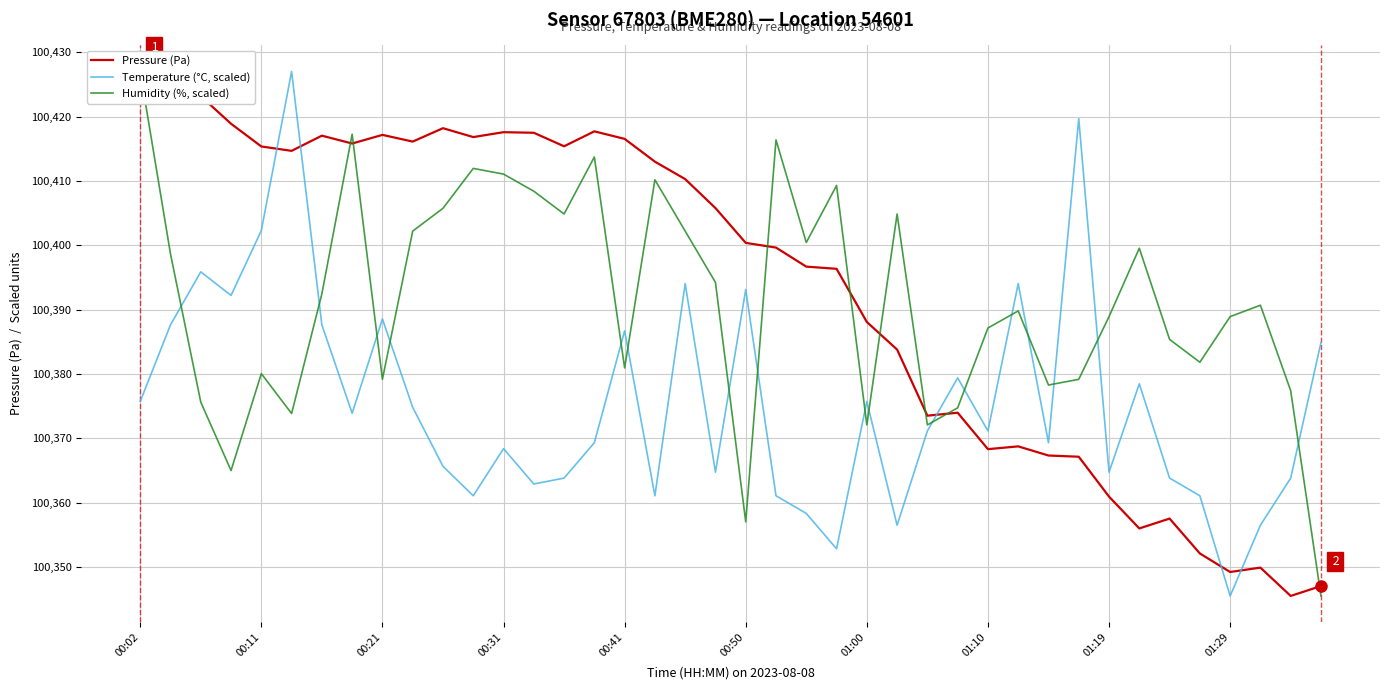

What is the difference between the second highest and second lowest values in the Humidity (%, scaled) series?

60.2